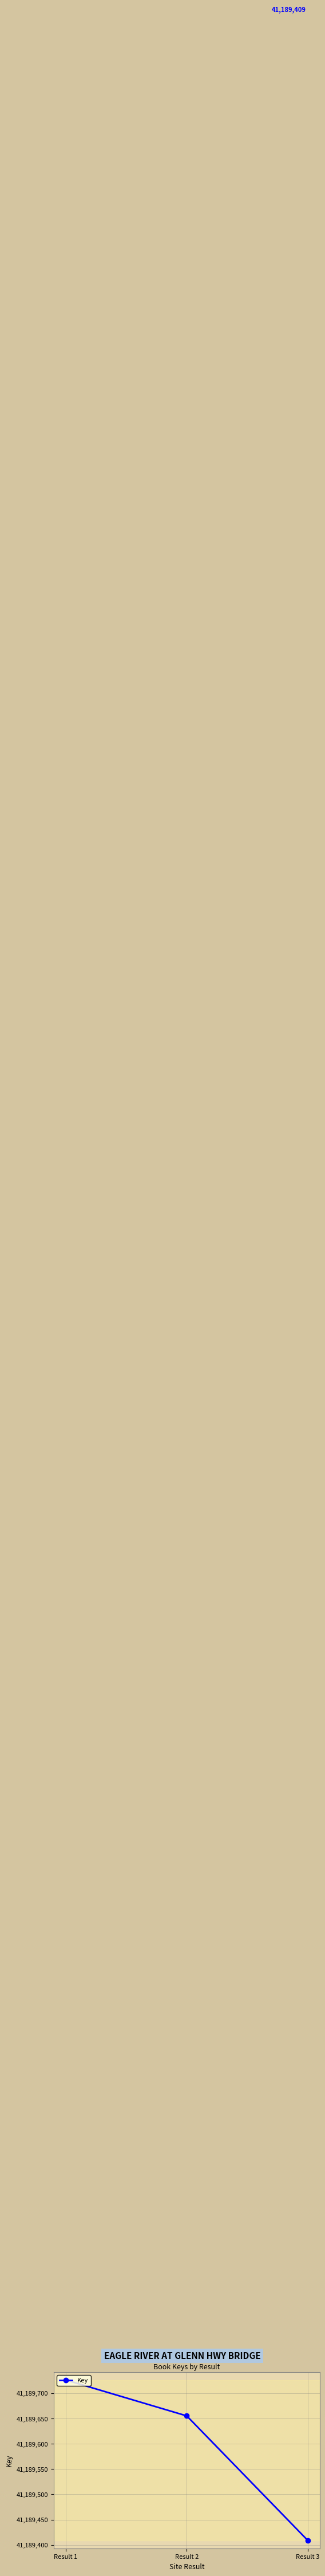

Which category has the lowest value across all series?

Result 3